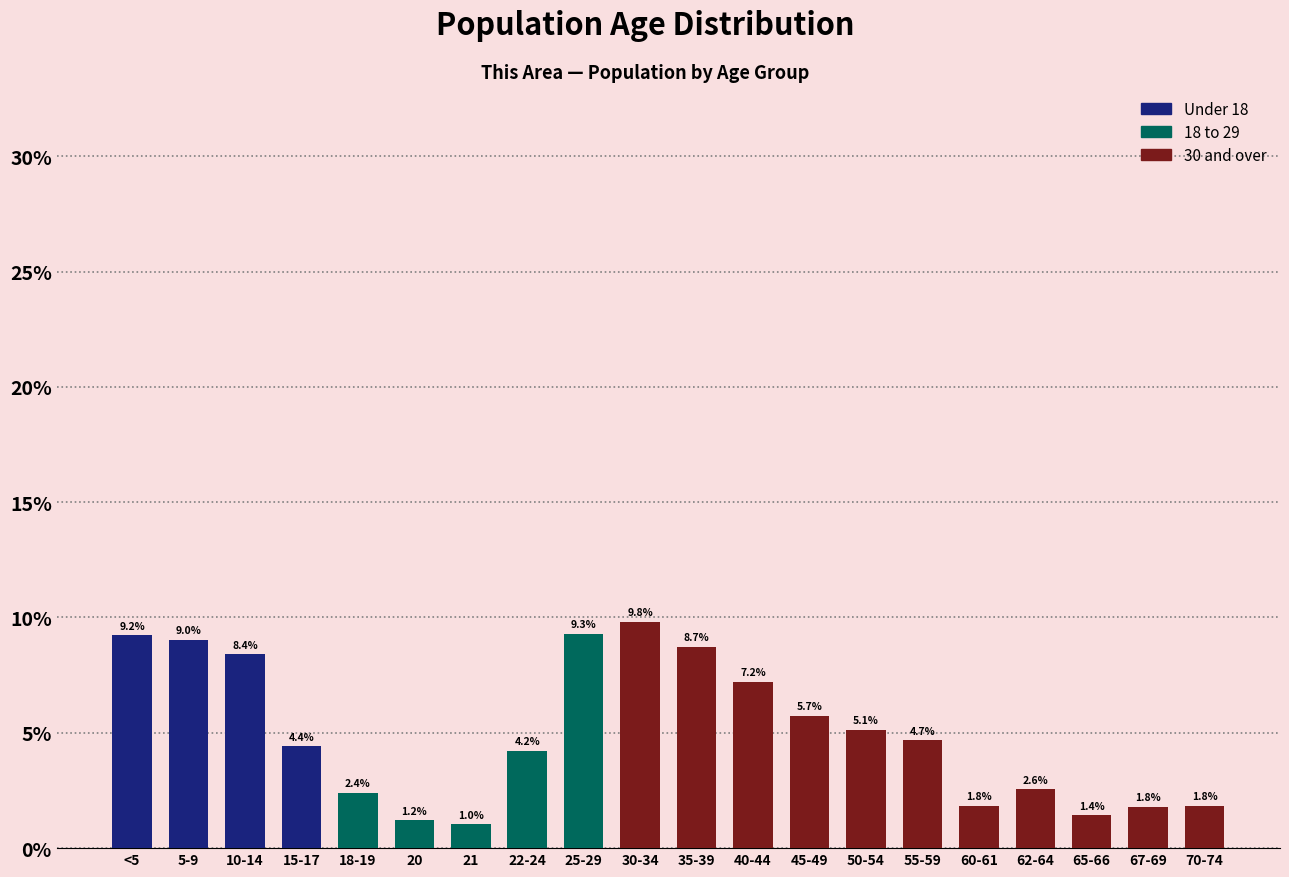

Reading right to left, extract all data points from this chart.

1.8	1.8	1.4	2.6	1.8	4.7	5.1	5.7	7.2	8.7	9.8	9.3	4.2	1.0	1.2	2.4	4.4	8.4	9.0	9.2